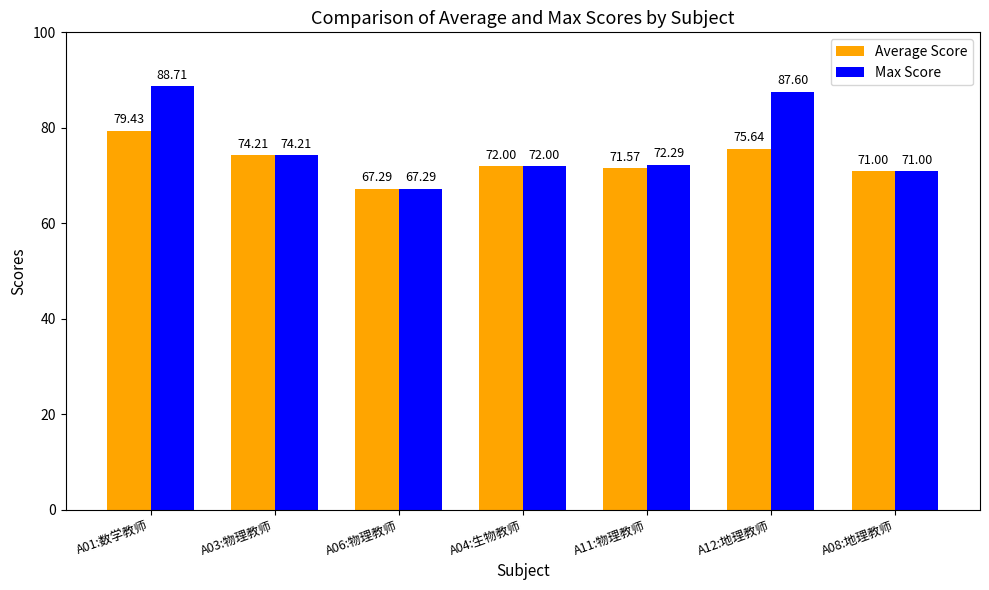

What is the smallest value displayed?

67.3